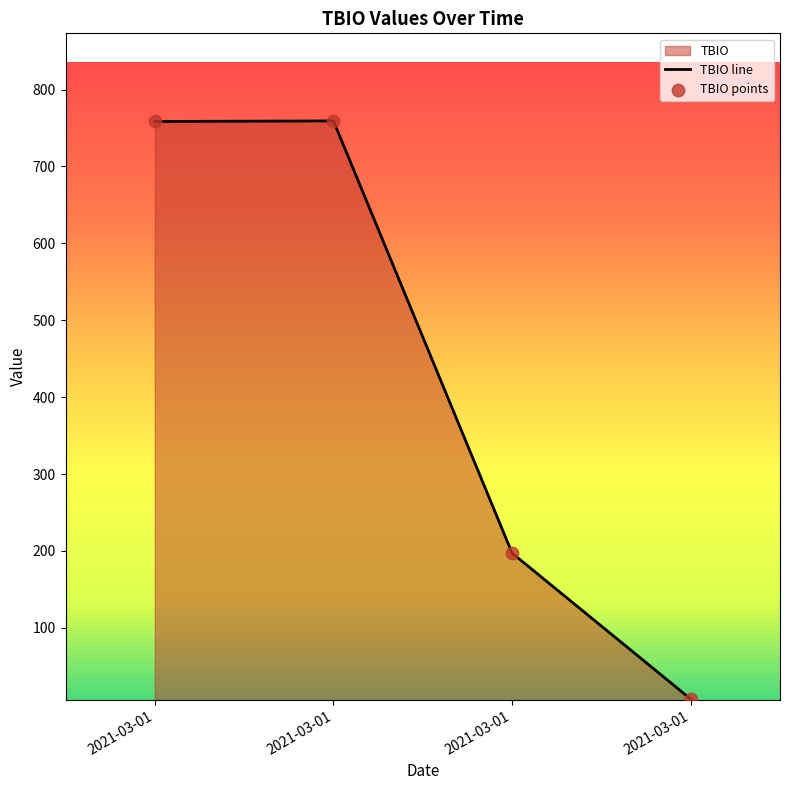

What is the change in value from 2021-03-01 to 2021-03-01?

+0.7